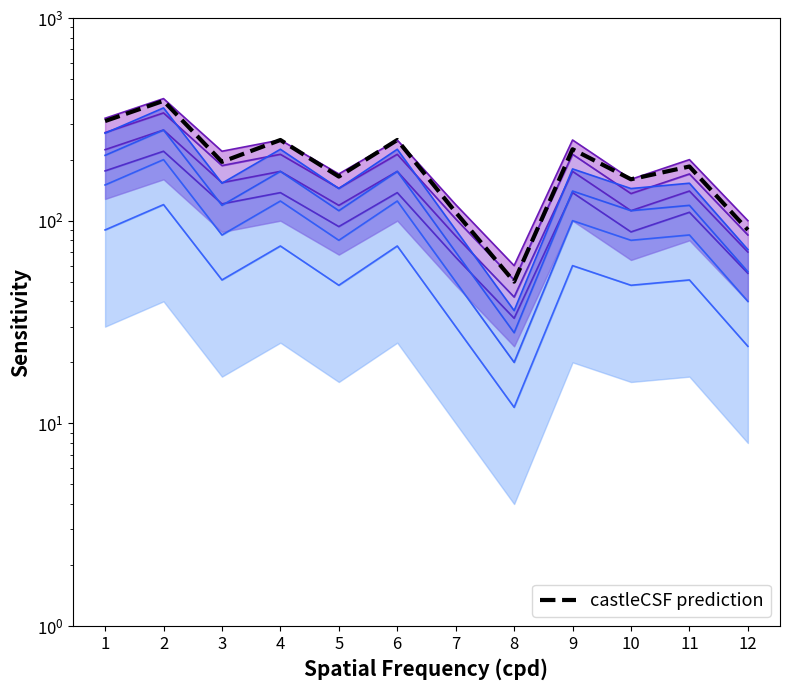

At which category does the data reach its first local peak?

2